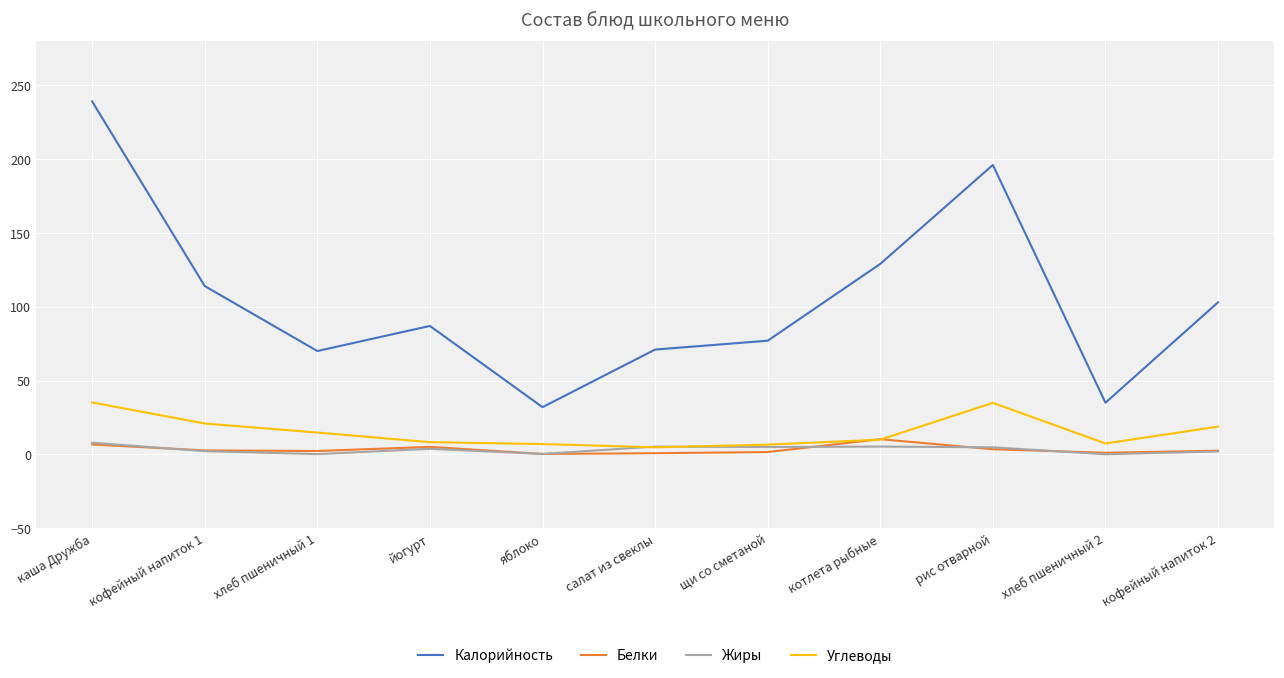

Does the chart have visible grid lines?

Yes